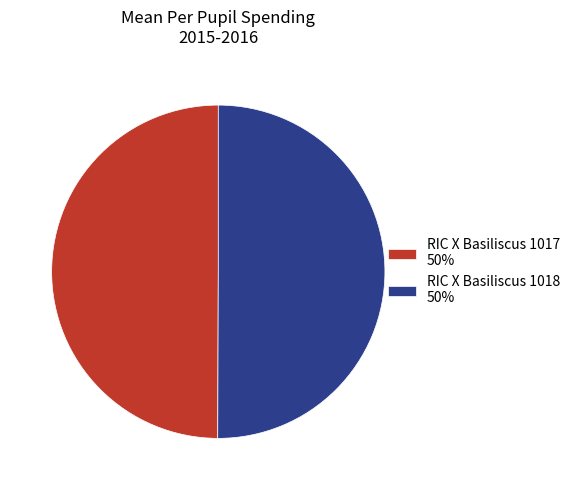

What is the ratio of the value at RIC X Basiliscus 1018 50% to the value at RIC X Basiliscus 1017 50%?

1.0